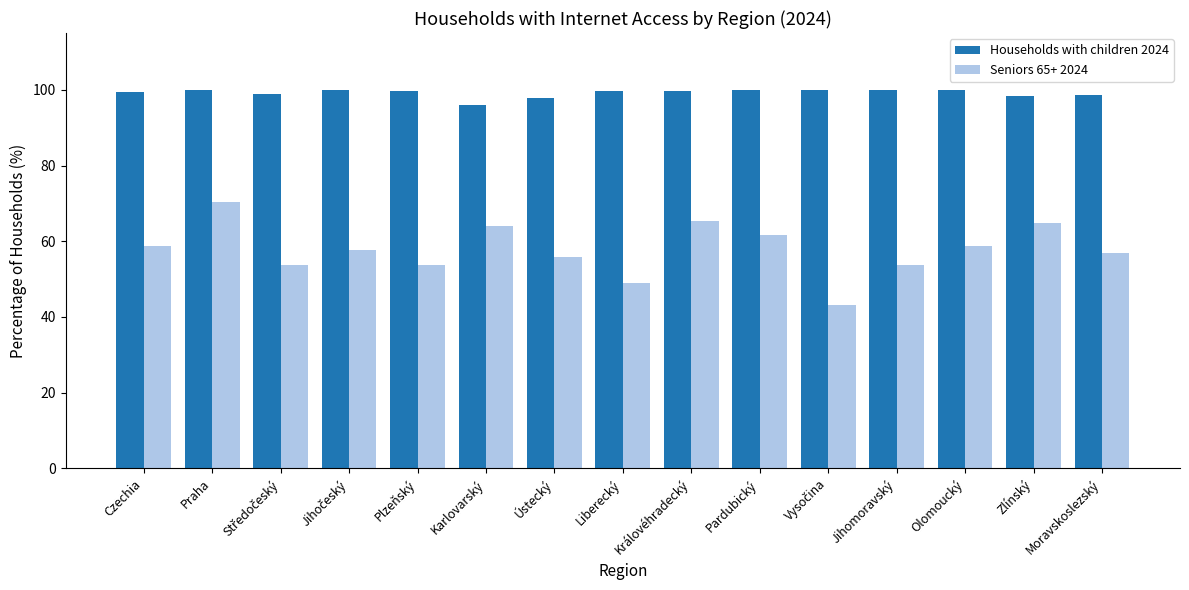

Rank the series by their average value, from lowest to highest.

Seniors 65+ 2024, Households with children 2024